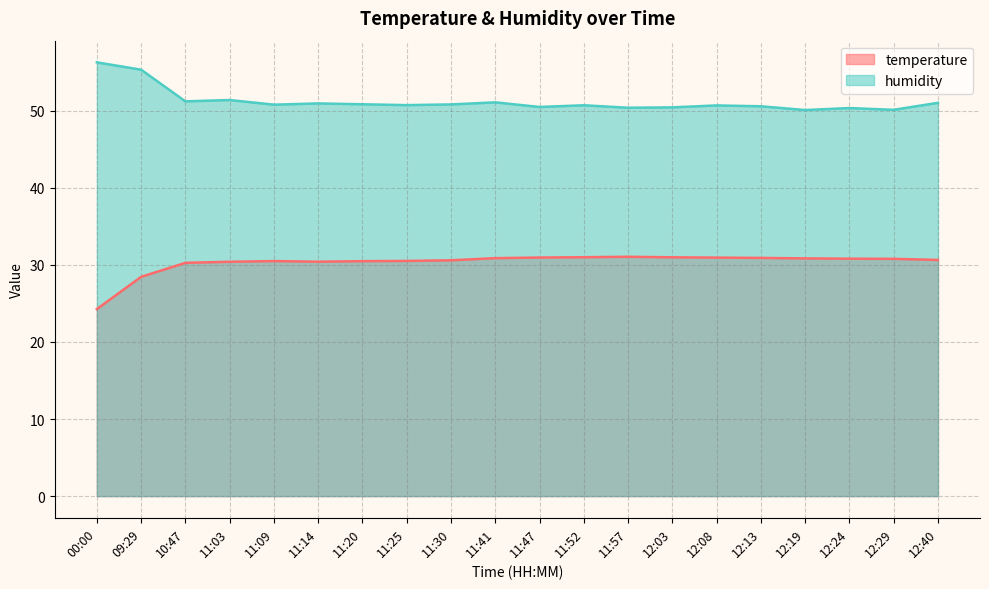

At which category does humidity reach its first local peak?

11:03